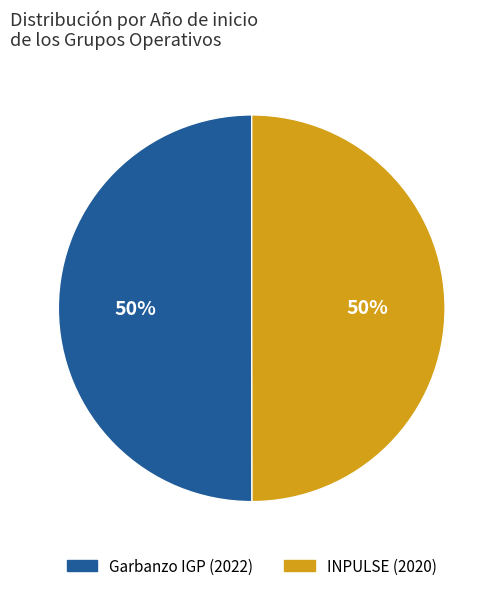

Do INPULSE (2020) and Garbanzo IGP (2022) together represent more than half of the pie?

Yes